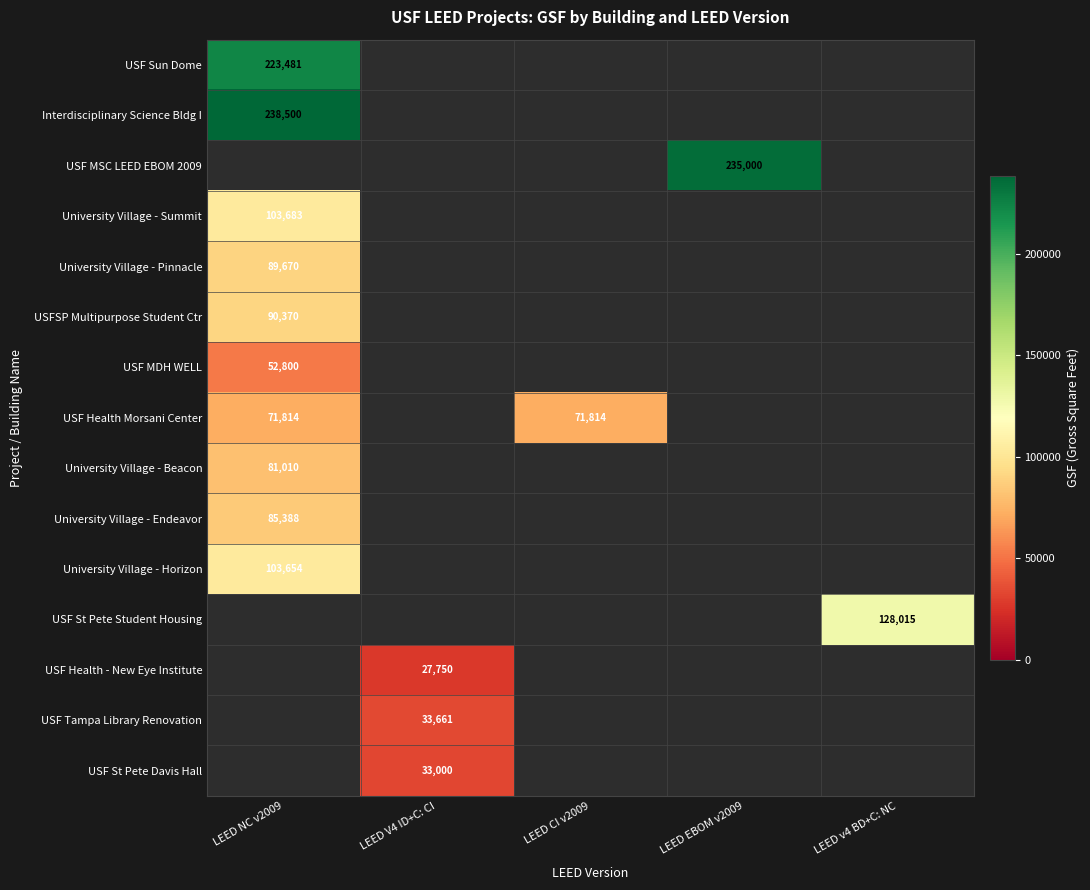

The value of USFSP Multipurpose Student Ctr at LEED NC v2009 is 90370. True or false?

True